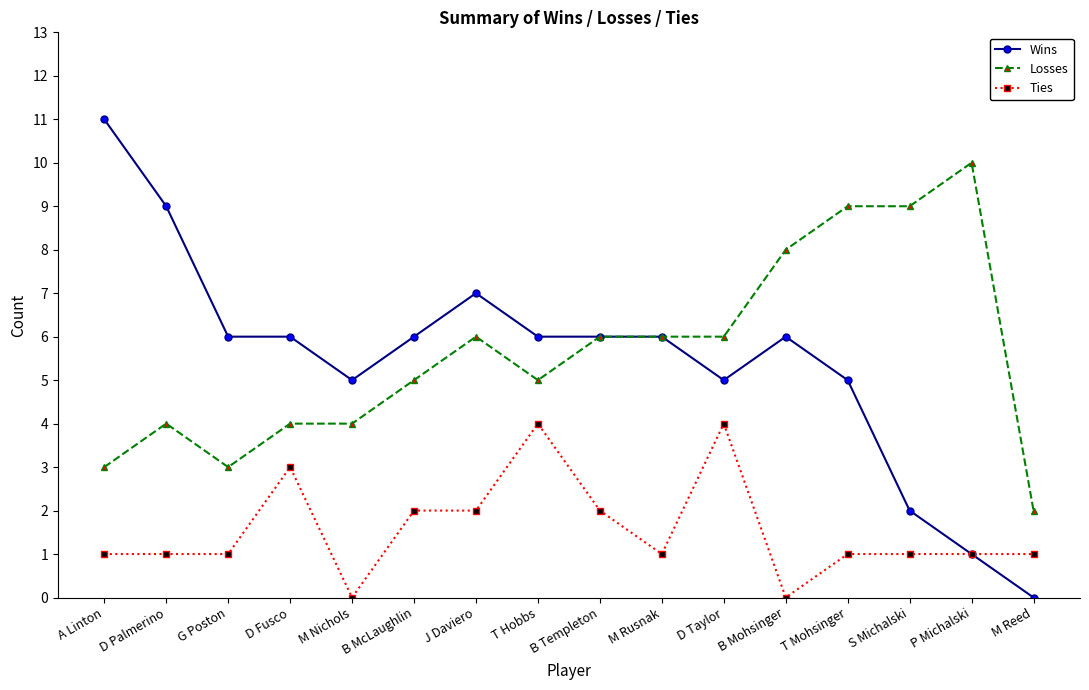

Read the Wins value at T Mohsinger.

5